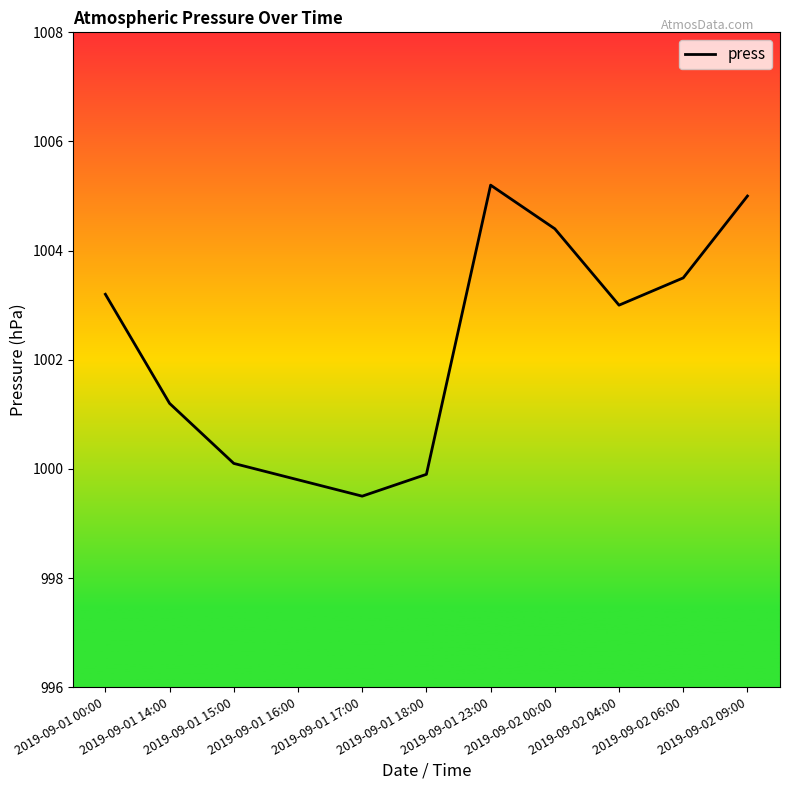

What is the maximum value shown in the chart?

1005.2